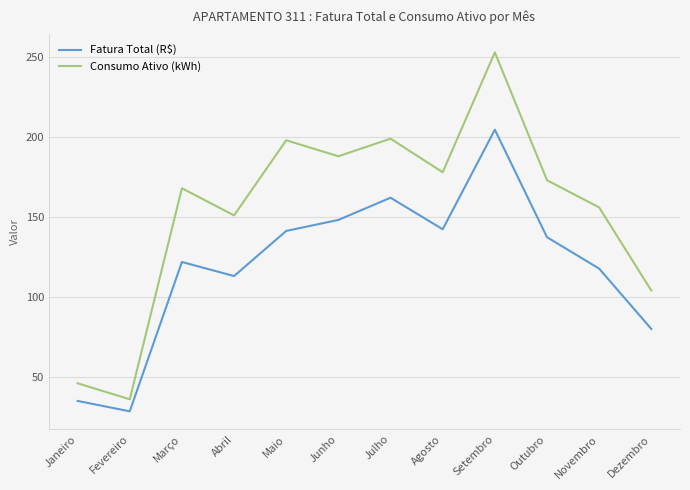

What position from the right is Janeiro?

12